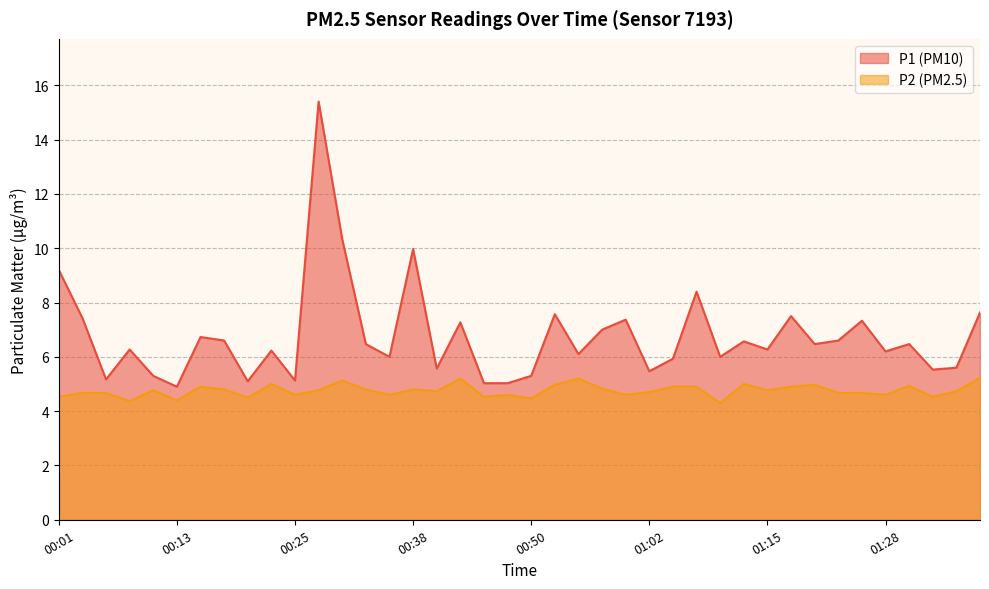

What is the total value across all series at 01:10?

10.3